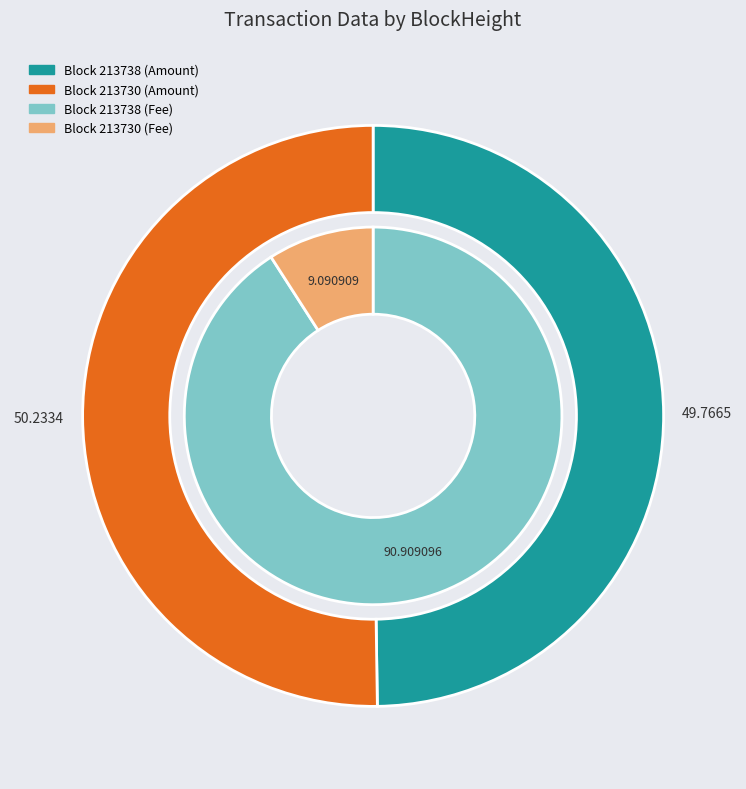

Which slice is the smallest?

213730